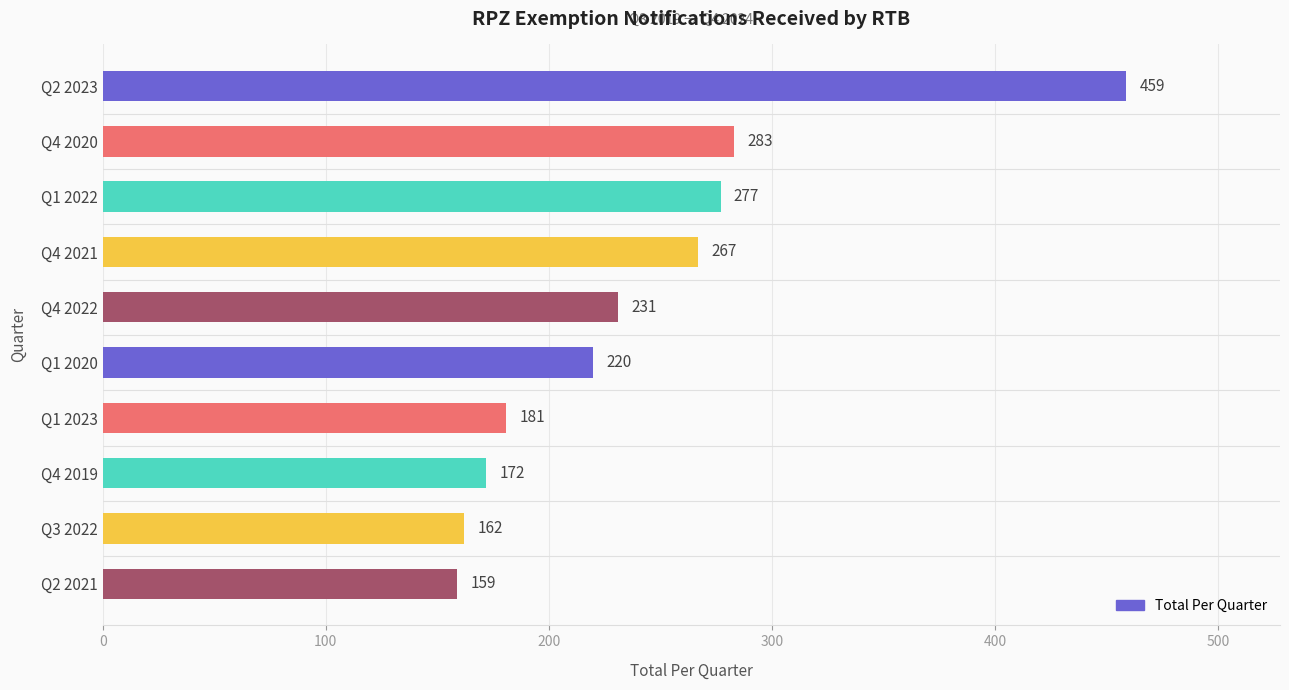

What position from the bottom is Q1 2023?

4